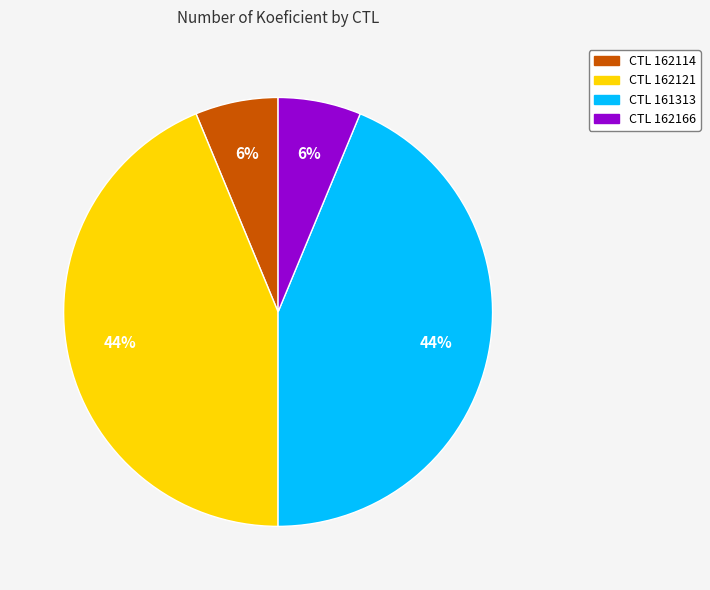

Do CTL 162166 and CTL 162114 together represent more than half of the pie?

No